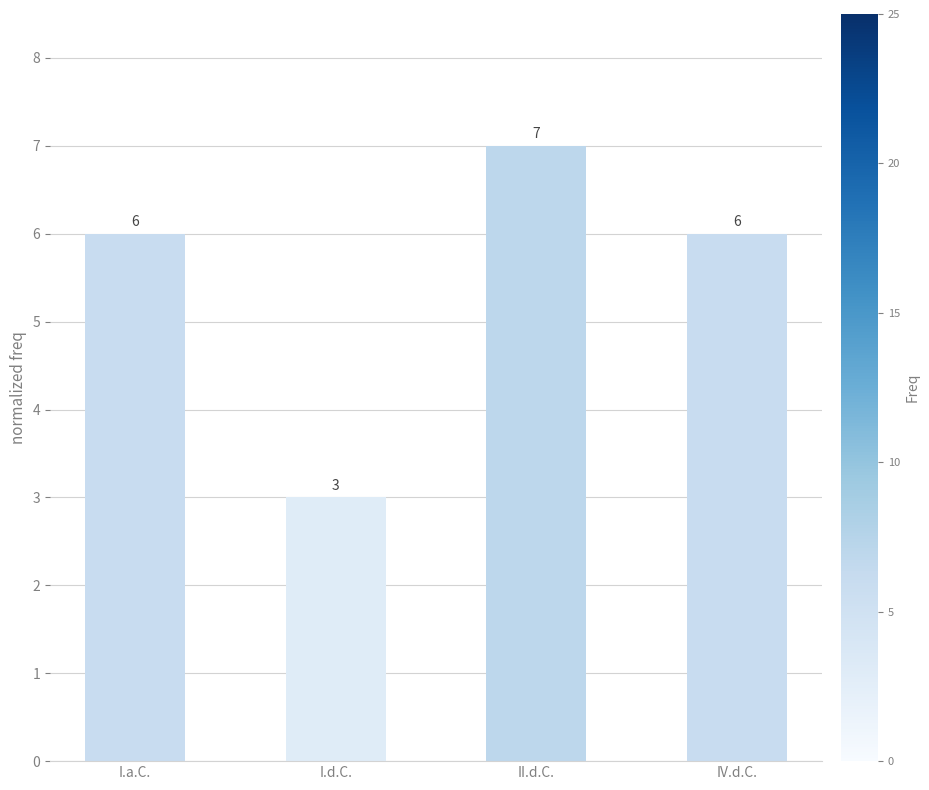

Reading left to right, list all the values displayed in this chart.

I.a.C.=6	I.d.C.=3	II.d.C.=7	IV.d.C.=6